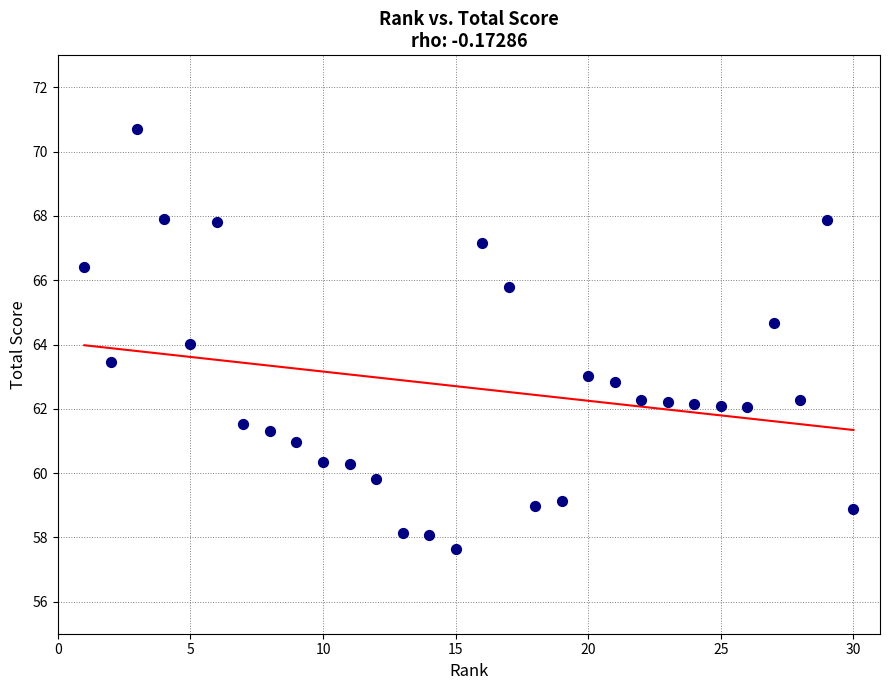

What is the range of X values (max minus min)?

29.0